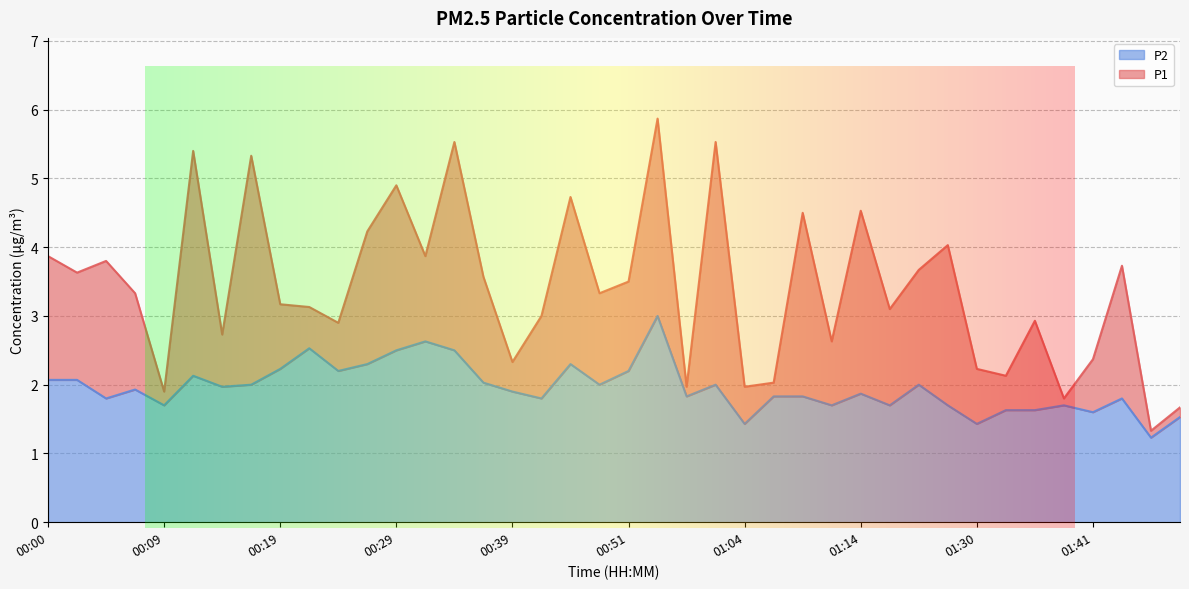

Reading left to right, extract all data points from this chart.

P1: 00:00=3.9	00:02=3.6	00:05=3.8	00:07=3.3	00:09=1.9	00:12=5.4	00:14=2.7	00:17=5.3	00:19=3.2	00:22=3.1	00:24=2.9	00:27=4.2	00:29=4.9	00:31=3.9	00:34=5.5	00:37=3.6	00:39=2.3	00:41=3.0	00:47=4.7	00:49=3.3	00:51=3.5	00:54=5.9	00:56=2.0	00:59=5.5	01:04=2.0	01:07=2.0	01:09=4.5	01:12=2.6	01:14=4.5	01:17=3.1	01:19=3.7	01:28=4.0	01:30=2.2	01:33=2.1	01:36=2.9	01:38=1.8	01:41=2.4	01:44=3.7	01:47=1.3	01:49=1.7
P2: 00:00=2.1	00:02=2.1	00:05=1.8	00:07=1.9	00:09=1.7	00:12=2.1	00:14=2.0	00:17=2.0	00:19=2.2	00:22=2.5	00:24=2.2	00:27=2.3	00:29=2.5	00:31=2.6	00:34=2.5	00:37=2.0	00:39=1.9	00:41=1.8	00:47=2.3	00:49=2.0	00:51=2.2	00:54=3.0	00:56=1.8	00:59=2.0	01:04=1.4	01:07=1.8	01:09=1.8	01:12=1.7	01:14=1.9	01:17=1.7	01:19=2.0	01:28=1.7	01:30=1.4	01:33=1.6	01:36=1.6	01:38=1.7	01:41=1.6	01:44=1.8	01:47=1.2	01:49=1.5